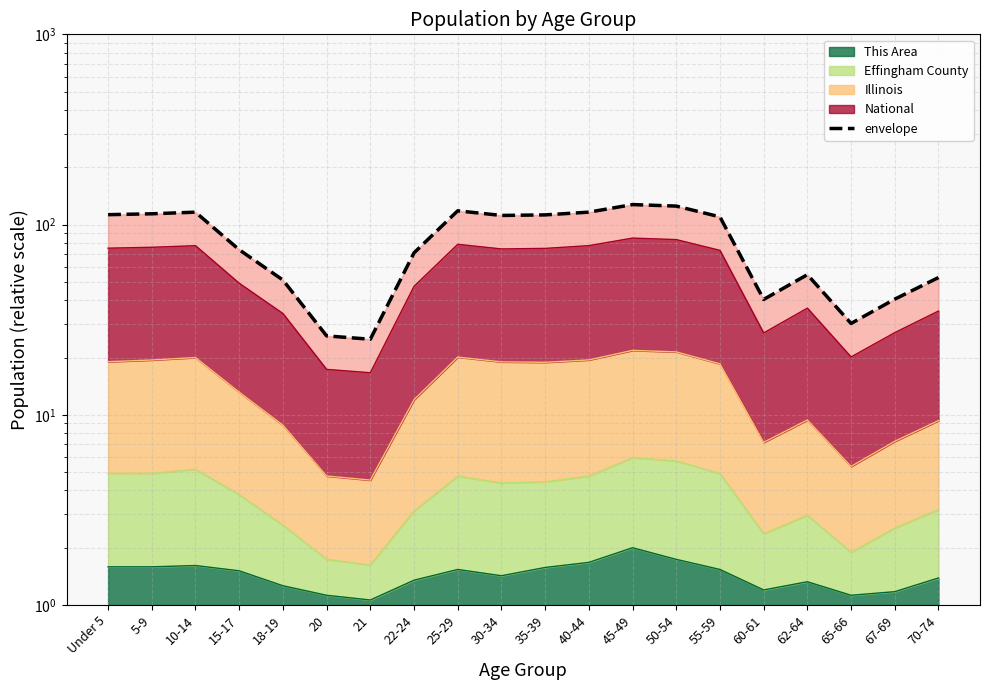

Is it true that the value at 40-44 is 116.2?

True